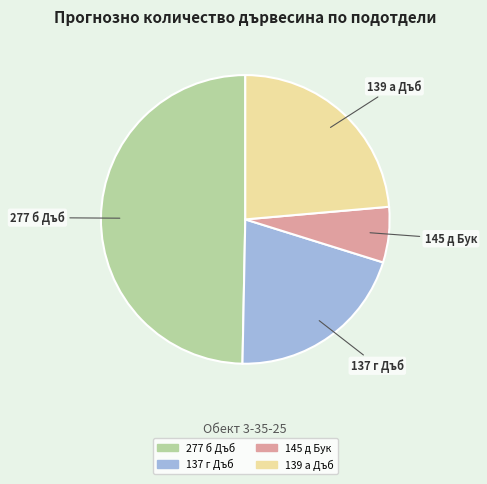

Is there a majority slice in this chart?

No